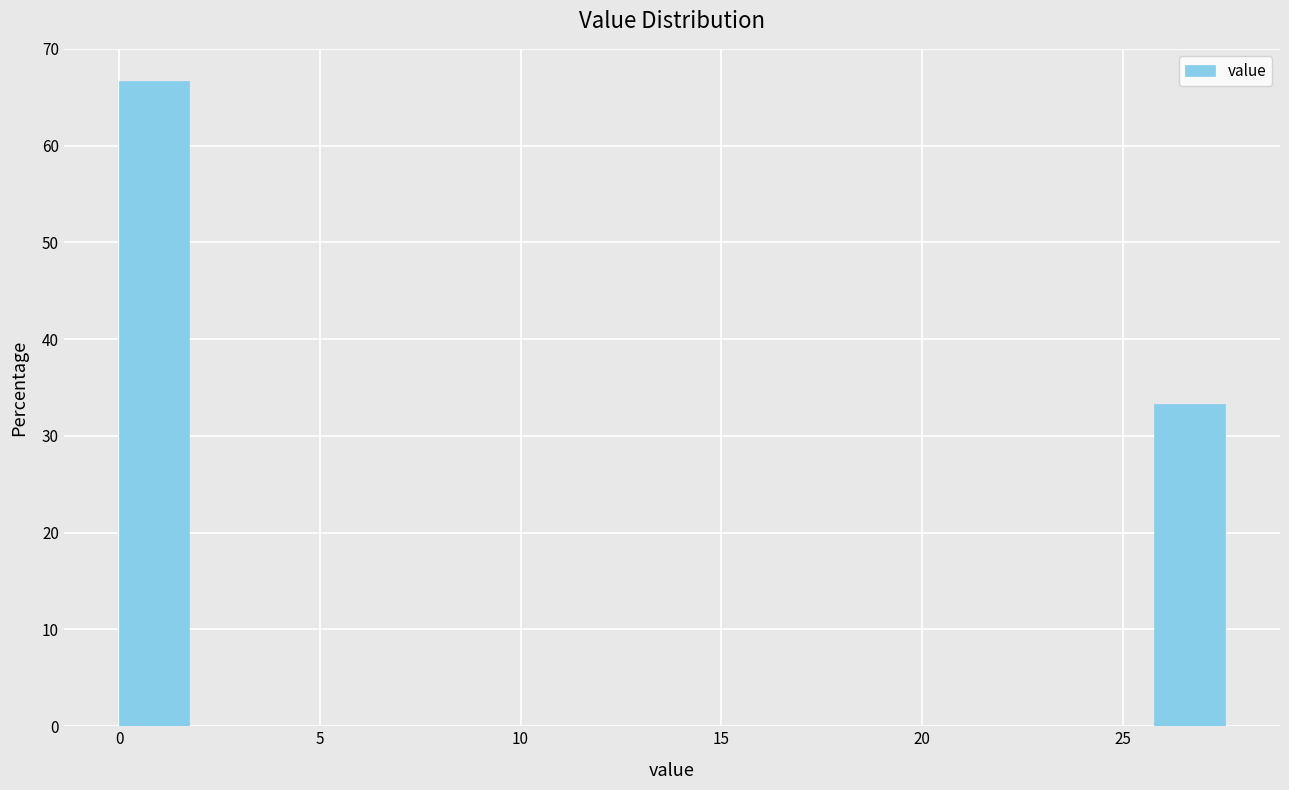

Read against the x-axis, roughly where is the centre of the tallest bar?

1.0